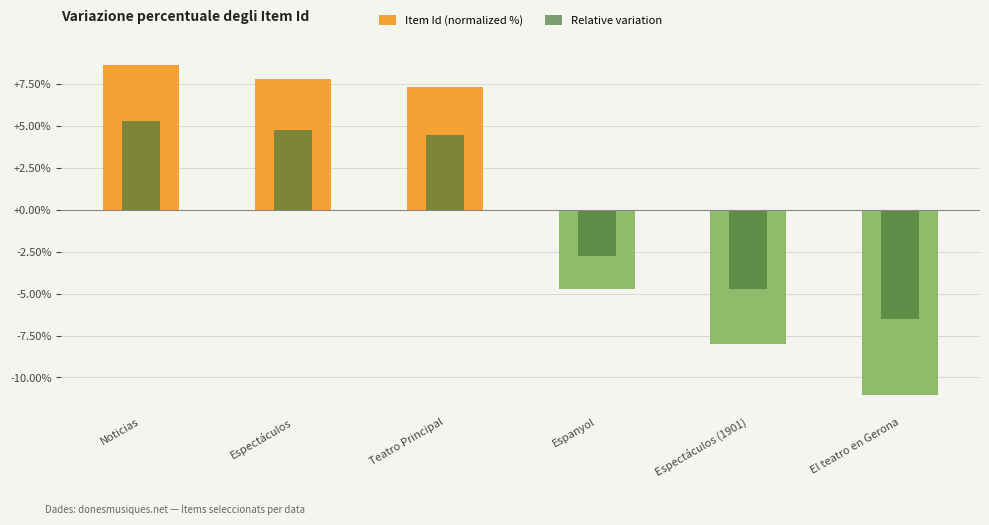

What is the label of the 1st bar from the right?

El teatro en Gerona